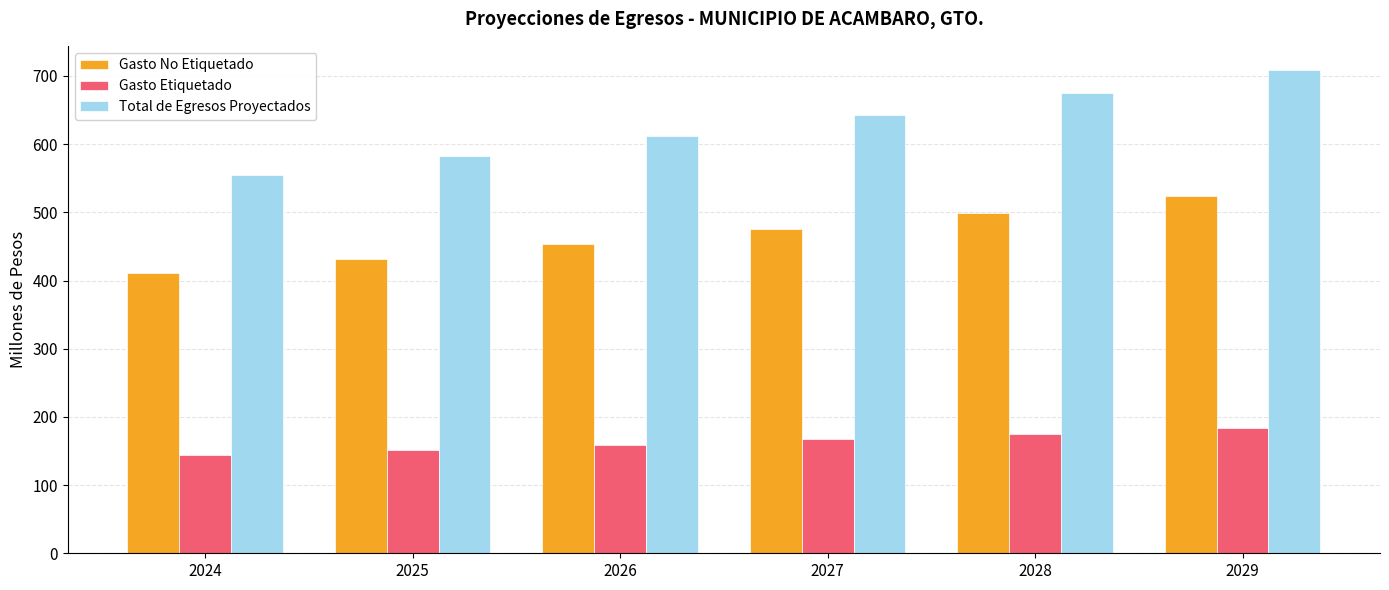

What is the minimum value shown in the chart?

144.5